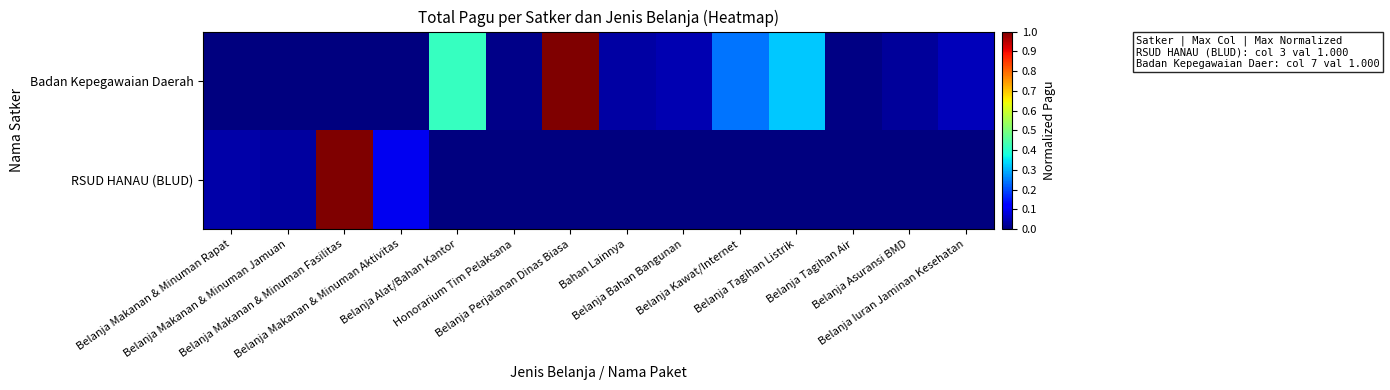

Reading left to right, transcribe all the data shown in this chart.

RSUD HANAU (BLUD): Belanja Makanan & Minuman Rapat=0.0	Belanja Makanan & Minuman Jamuan=0.0	Belanja Makanan & Minuman Fasilitas=1.0	Belanja Makanan & Minuman Aktivitas=0.1	Belanja Alat/Bahan Kantor=0.0	Honorarium Tim Pelaksana=0.0	Belanja Perjalanan Dinas Biasa=0.0	Bahan Lainnya=0.0	Belanja Bahan Bangunan=0.0	Belanja Kawat/Internet=0.0	Belanja Tagihan Listrik=0.0	Belanja Tagihan Air=0.0	Belanja Asuransi BMD=0.0	Belanja Iuran Jaminan Kesehatan=0.0
Badan Kepegawaian Daerah: Belanja Makanan & Minuman Rapat=0.0	Belanja Makanan & Minuman Jamuan=0.0	Belanja Makanan & Minuman Fasilitas=0.0	Belanja Makanan & Minuman Aktivitas=0.0	Belanja Alat/Bahan Kantor=0.4	Honorarium Tim Pelaksana=0.0	Belanja Perjalanan Dinas Biasa=1.0	Bahan Lainnya=0.0	Belanja Bahan Bangunan=0.0	Belanja Kawat/Internet=0.2	Belanja Tagihan Listrik=0.3	Belanja Tagihan Air=0.0	Belanja Asuransi BMD=0.0	Belanja Iuran Jaminan Kesehatan=0.1